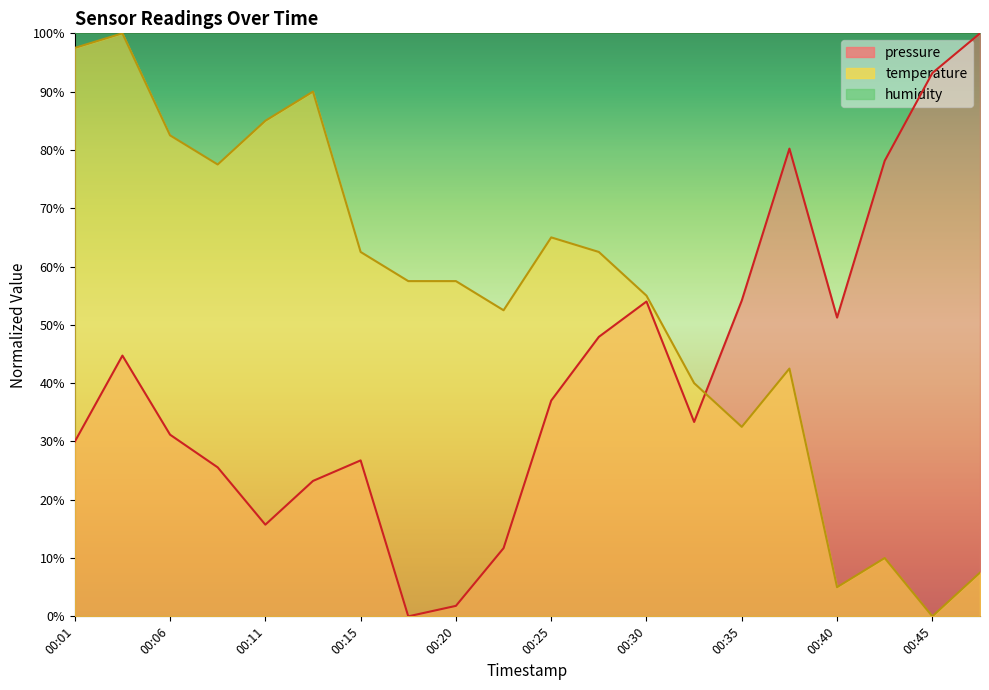

Where is temperature nearest to the value 50?

00:23